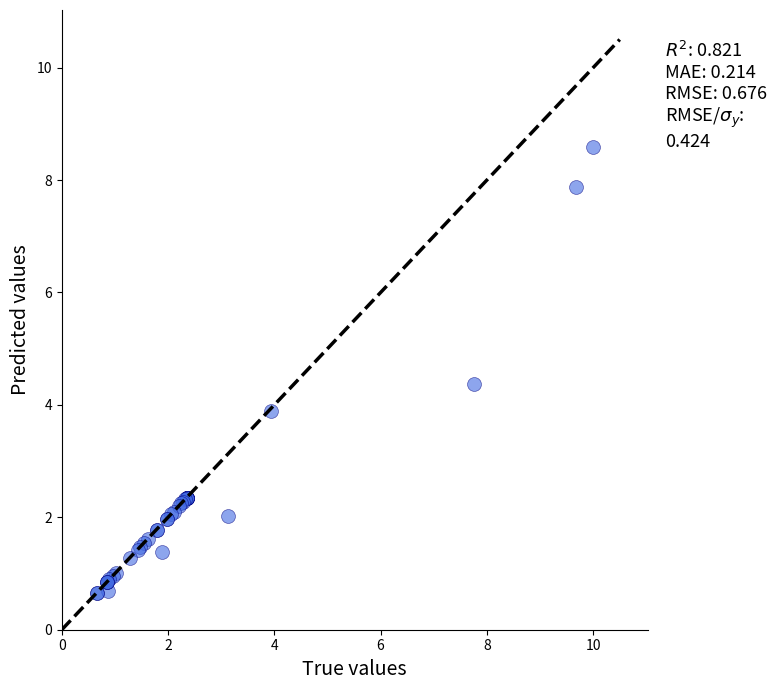

What Y value in the scatter plot is closest to 4?

3.9